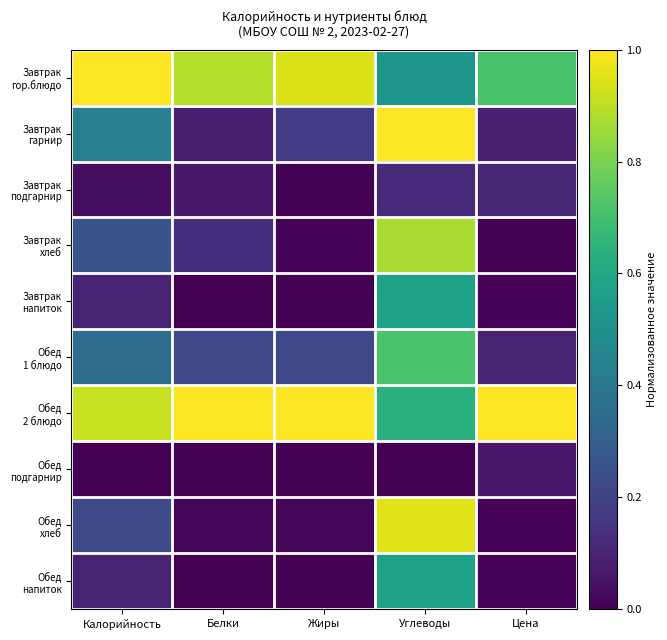

Which has a higher value, Жиры or Цена?

Жиры